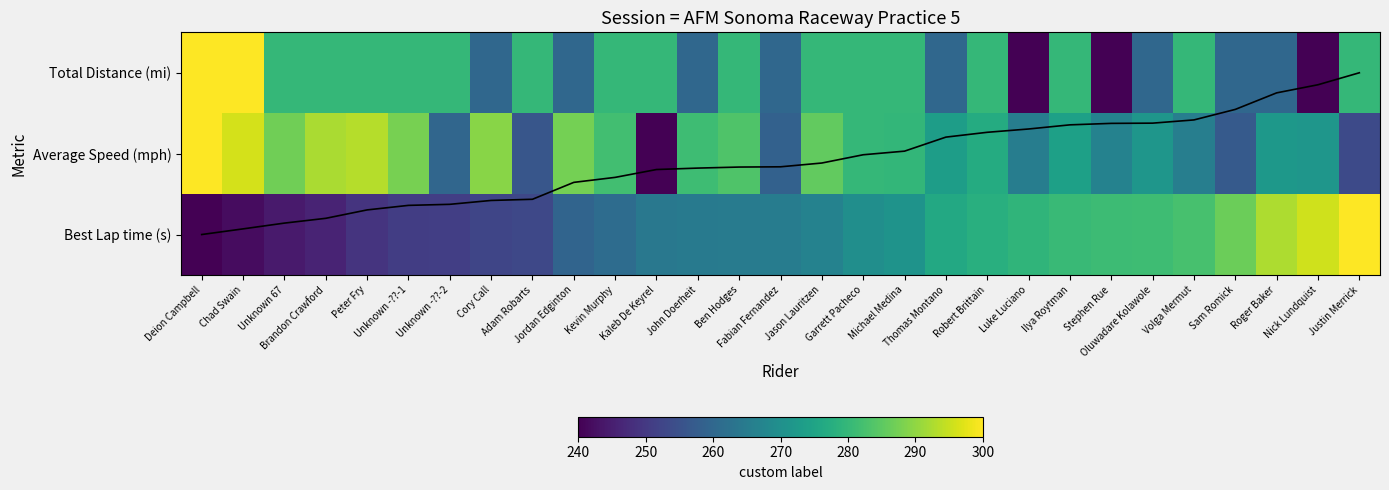

Which series has the largest range (max minus min)?

Best Lap time (s)